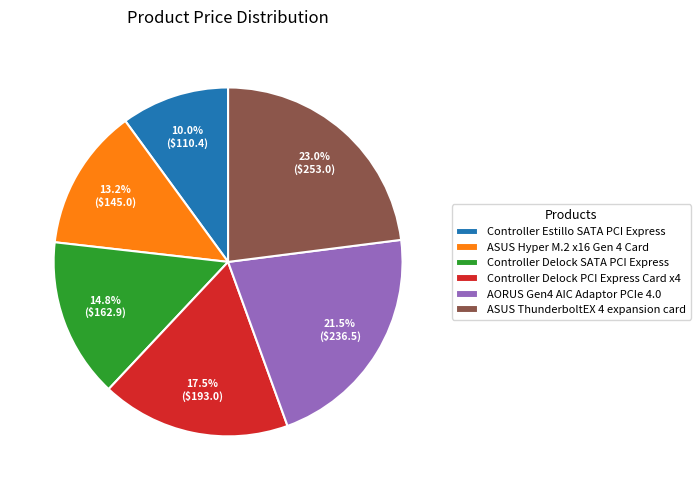

What is the largest slice in the pie chart?

ASUS ThunderboltEX 4 expansion card